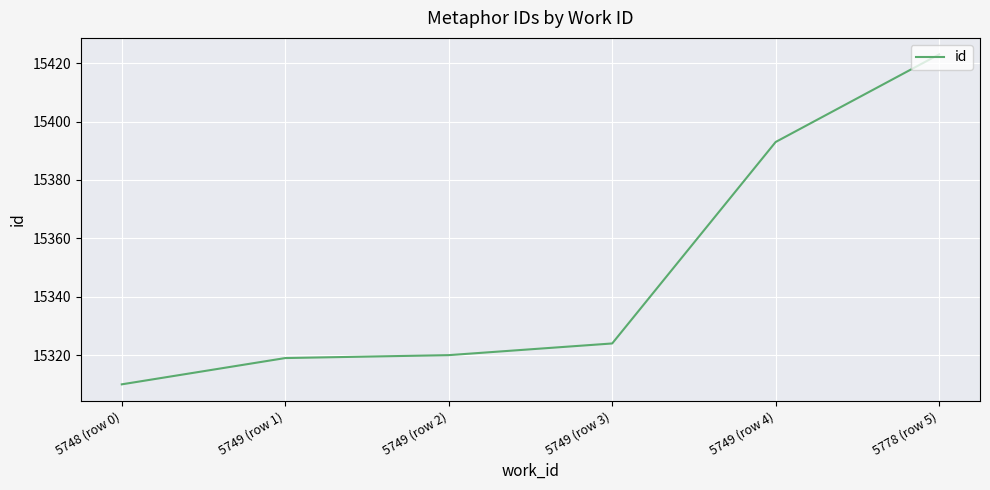

What is the difference between the second highest and minimum values?

83